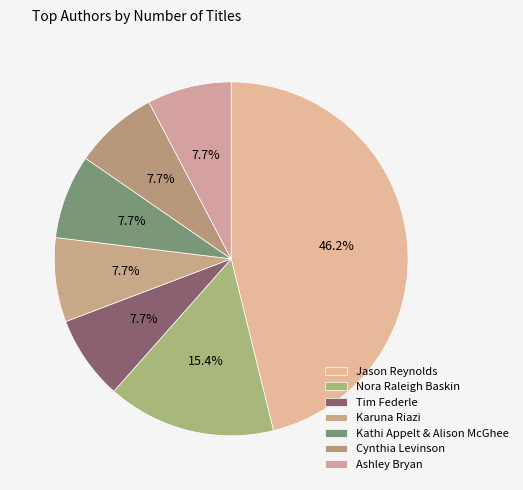

Does Tim Federle represent more than half of the total?

No